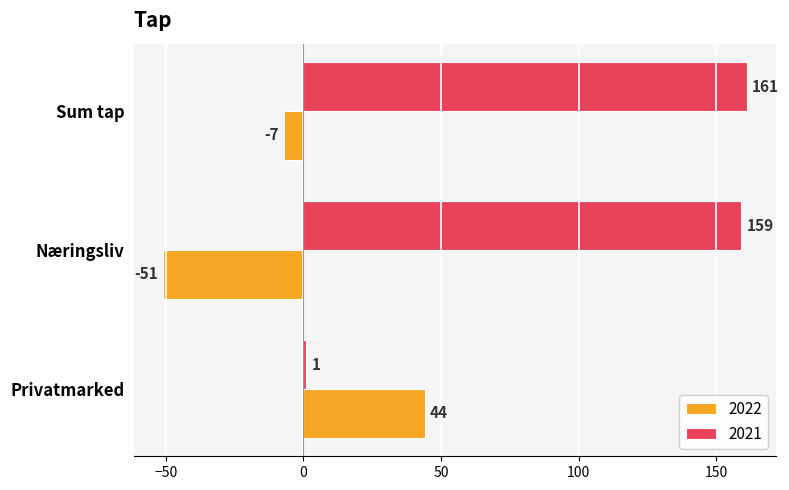

Is it true that 2021 equals 1 at Privatmarked?

True